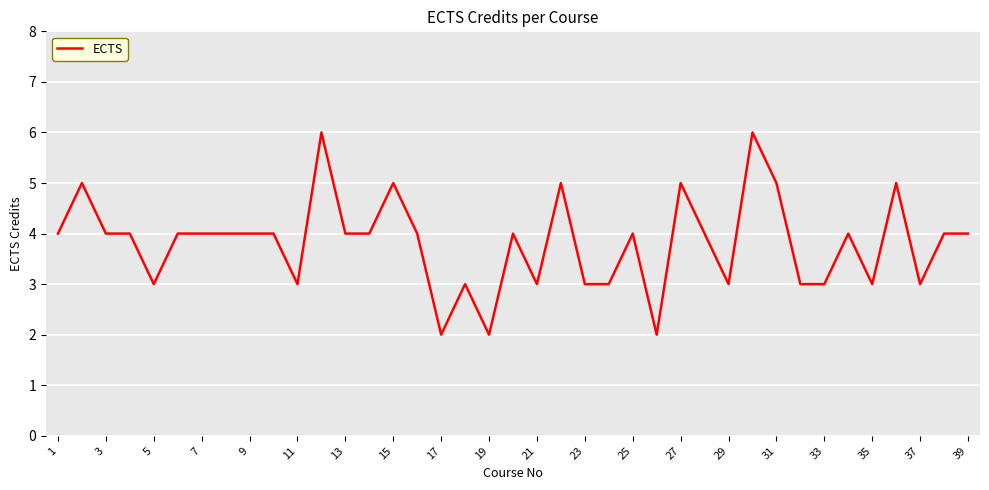

What is the difference between the maximum and minimum values?

4